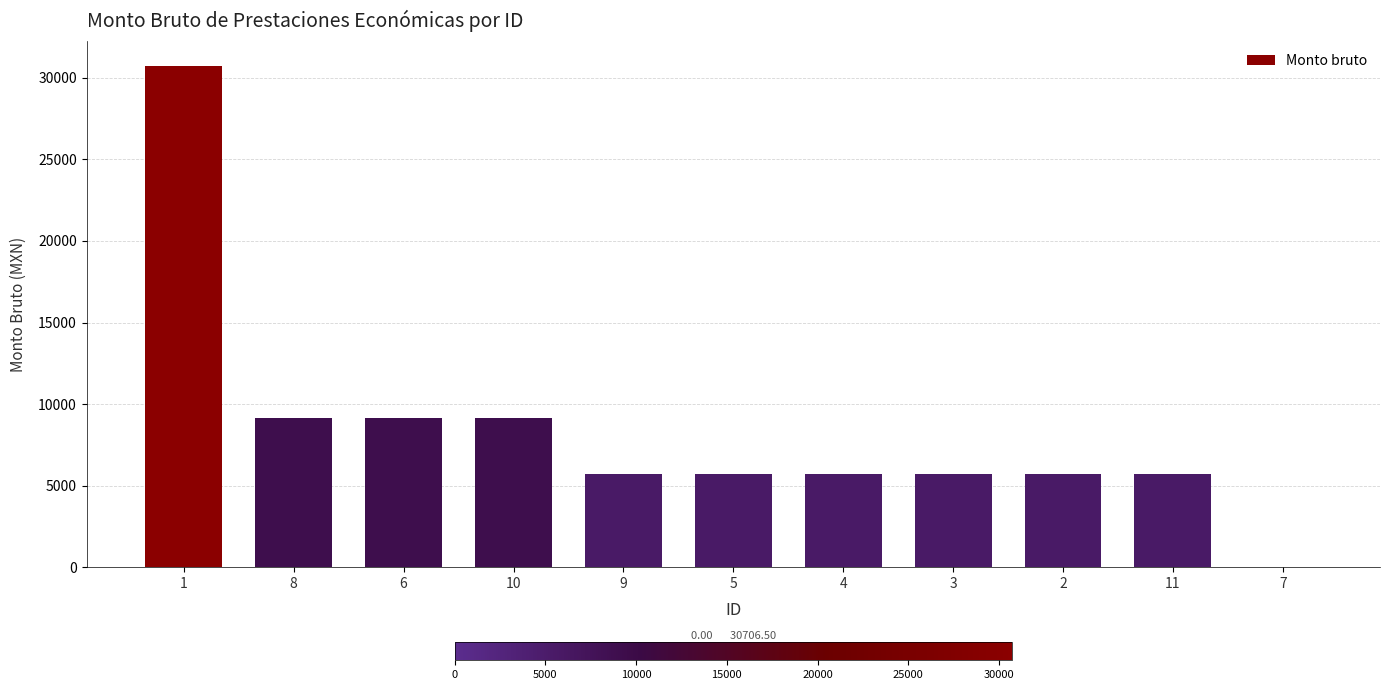

What is the ratio of the value at 10 to the value at 1?

0.3